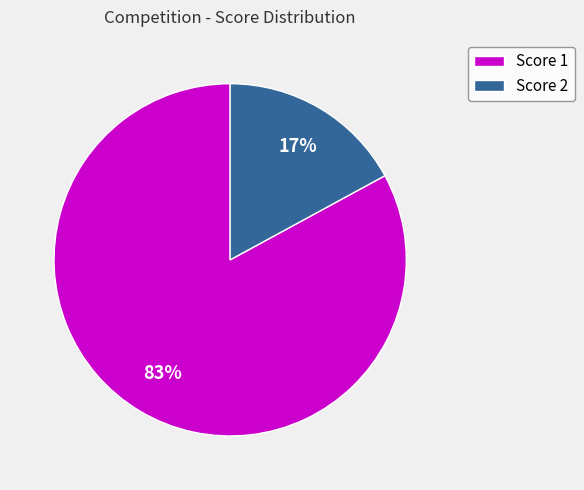

To the nearest percent, what portion does Score 1 represent?

83%